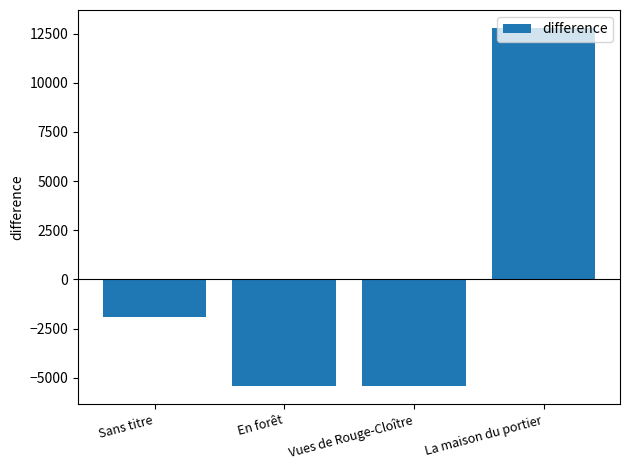

What is the label of the 4th bar from the left?

La maison du portier